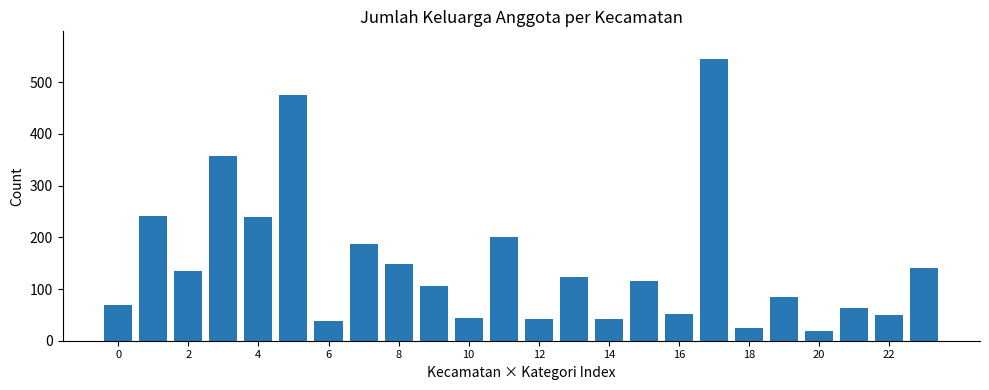

What is the sum of all values?

3540